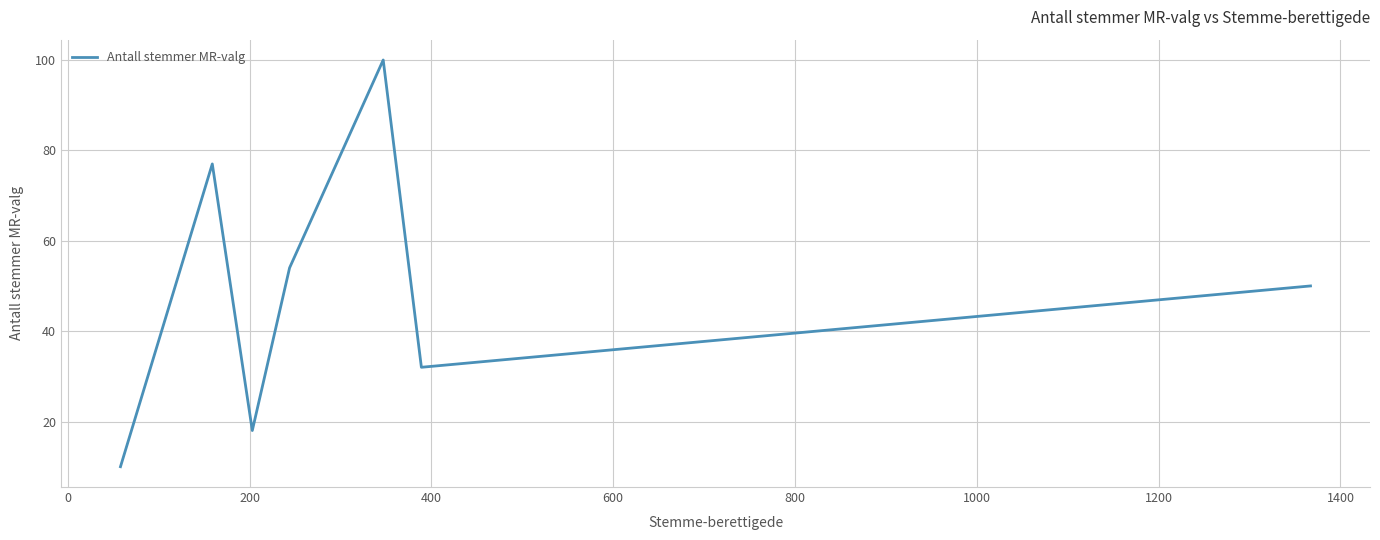

What is the greatest value displayed?

100